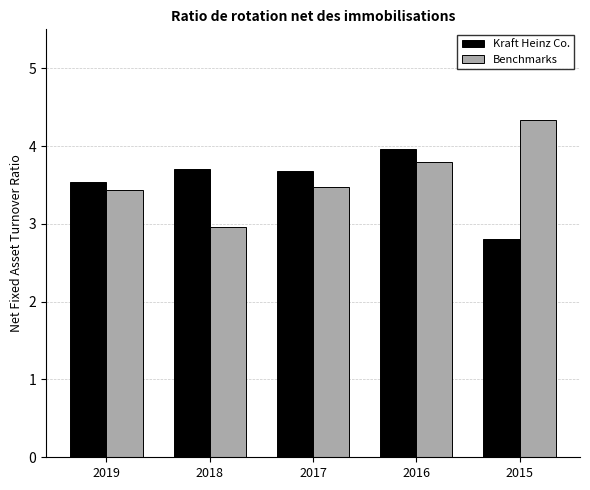

Which label corresponds to the smallest value in the chart?

2015